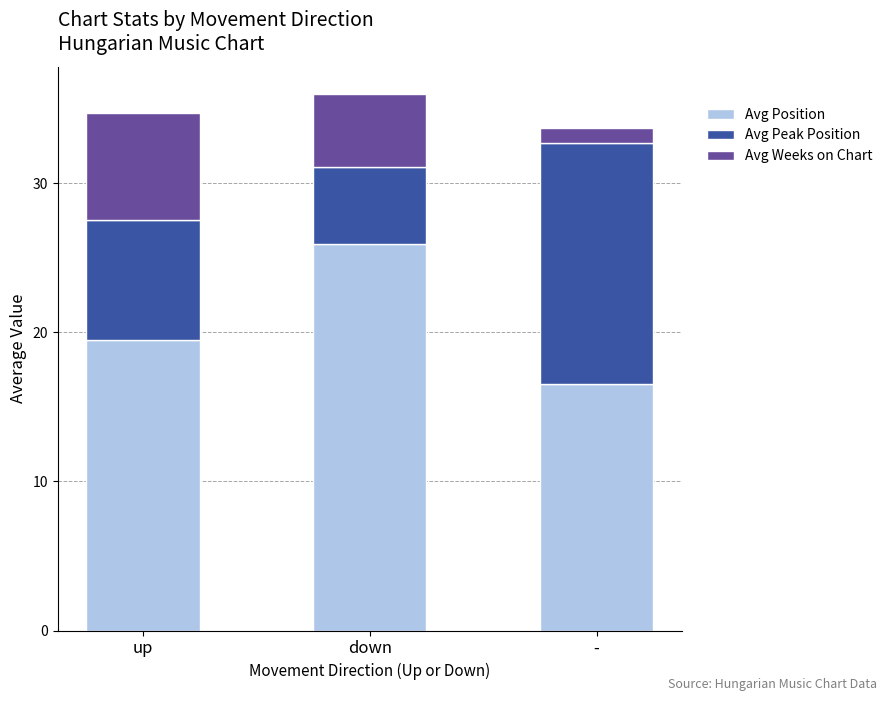

What is the sum of the Avg Position values at down and -?

42.4